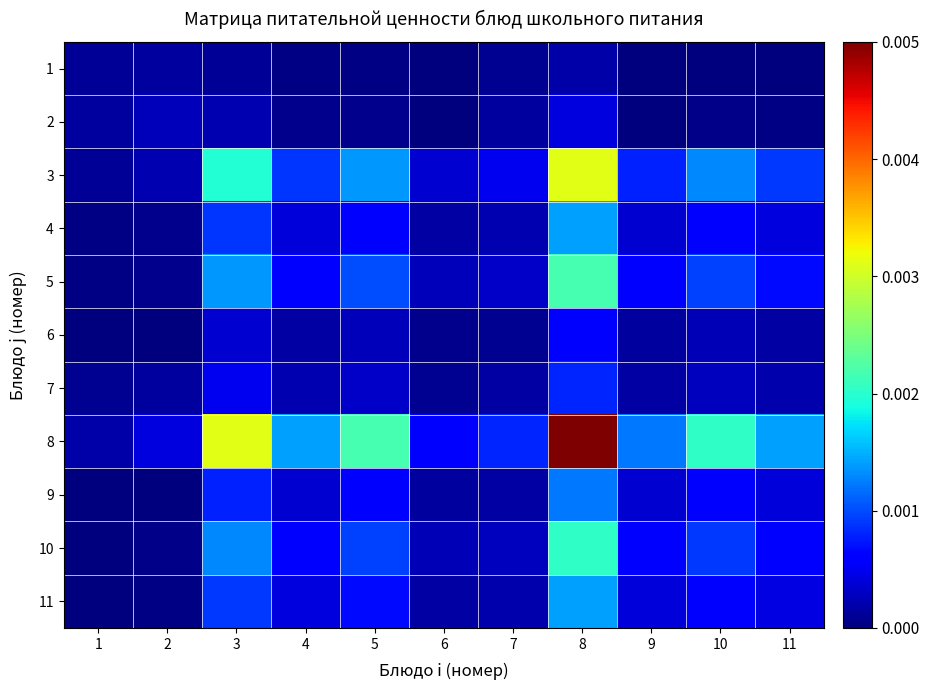

At 6, list the series in order from largest to smallest.

8, 3, 5, 10, 11, 4, 9, 7, 6, 2, 1